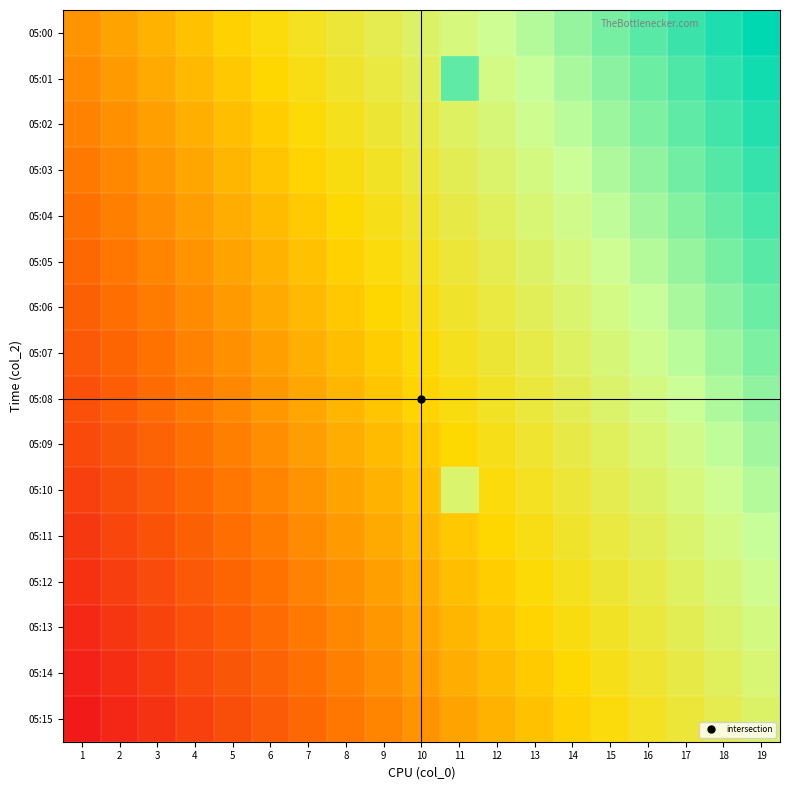

Reading right to left, list all the values displayed in this chart.

05:00: 19=1.0	18=1.0	17=0.9	16=0.9	15=0.9	14=0.8	13=0.8	12=0.7	11=0.7	10=0.7	9=0.6	8=0.6	7=0.6	6=0.5	5=0.5	4=0.4	3=0.4	2=0.4	1=0.3
05:01: 19=1.0	18=0.9	17=0.9	16=0.9	15=0.8	14=0.8	13=0.8	12=0.7	11=0.9	10=0.6	9=0.6	8=0.6	7=0.5	6=0.5	5=0.5	4=0.4	3=0.4	2=0.3	1=0.3
05:02: 19=1.0	18=0.9	17=0.9	16=0.8	15=0.8	14=0.8	13=0.7	12=0.7	11=0.7	10=0.6	9=0.6	8=0.5	7=0.5	6=0.5	5=0.4	4=0.4	3=0.4	2=0.3	1=0.3
05:03: 19=0.9	18=0.9	17=0.9	16=0.8	15=0.8	14=0.7	13=0.7	12=0.7	11=0.6	10=0.6	9=0.6	8=0.5	7=0.5	6=0.5	5=0.4	4=0.4	3=0.3	2=0.3	1=0.3
05:04: 19=0.9	18=0.9	17=0.8	16=0.8	15=0.8	14=0.7	13=0.7	12=0.7	11=0.6	10=0.6	9=0.5	8=0.5	7=0.5	6=0.4	5=0.4	4=0.4	3=0.3	2=0.3	1=0.2
05:05: 19=0.9	18=0.9	17=0.8	16=0.8	15=0.7	14=0.7	13=0.7	12=0.6	11=0.6	10=0.6	9=0.5	8=0.5	7=0.4	6=0.4	5=0.4	4=0.3	3=0.3	2=0.3	1=0.2
05:06: 19=0.9	18=0.8	17=0.8	16=0.8	15=0.7	14=0.7	13=0.6	12=0.6	11=0.6	10=0.5	9=0.5	8=0.5	7=0.4	6=0.4	5=0.3	4=0.3	3=0.3	2=0.2	1=0.2
05:07: 19=0.8	18=0.8	17=0.8	16=0.7	15=0.7	14=0.7	13=0.6	12=0.6	11=0.5	10=0.5	9=0.5	8=0.4	7=0.4	6=0.4	5=0.3	4=0.3	3=0.3	2=0.2	1=0.2
05:08: 19=0.8	18=0.8	17=0.7	16=0.7	15=0.7	14=0.6	13=0.6	12=0.6	11=0.5	10=0.5	9=0.5	8=0.4	7=0.4	6=0.3	5=0.3	4=0.3	3=0.2	2=0.2	1=0.2
05:09: 19=0.8	18=0.8	17=0.7	16=0.7	15=0.7	14=0.6	13=0.6	12=0.5	11=0.5	10=0.5	9=0.4	8=0.4	7=0.4	6=0.3	5=0.3	4=0.2	3=0.2	2=0.2	1=0.1
05:10: 19=0.8	18=0.7	17=0.7	16=0.7	15=0.6	14=0.6	13=0.6	12=0.5	11=0.7	10=0.4	9=0.4	8=0.4	7=0.3	6=0.3	5=0.3	4=0.2	3=0.2	2=0.1	1=0.1
05:11: 19=0.8	18=0.7	17=0.7	16=0.6	15=0.6	14=0.6	13=0.5	12=0.5	11=0.5	10=0.4	9=0.4	8=0.3	7=0.3	6=0.3	5=0.2	4=0.2	3=0.2	2=0.1	1=0.1
05:12: 19=0.7	18=0.7	17=0.7	16=0.6	15=0.6	14=0.5	13=0.5	12=0.5	11=0.4	10=0.4	9=0.4	8=0.3	7=0.3	6=0.3	5=0.2	4=0.2	3=0.1	2=0.1	1=0.1
05:13: 19=0.7	18=0.7	17=0.6	16=0.6	15=0.6	14=0.5	13=0.5	12=0.5	11=0.4	10=0.4	9=0.3	8=0.3	7=0.3	6=0.2	5=0.2	4=0.2	3=0.1	2=0.1	1=0.0
05:14: 19=0.7	18=0.7	17=0.6	16=0.6	15=0.5	14=0.5	13=0.5	12=0.4	11=0.4	10=0.4	9=0.3	8=0.3	7=0.2	6=0.2	5=0.2	4=0.1	3=0.1	2=0.1	1=0.0
05:15: 19=0.7	18=0.6	17=0.6	16=0.6	15=0.5	14=0.5	13=0.4	12=0.4	11=0.4	10=0.3	9=0.3	8=0.3	7=0.2	6=0.2	5=0.1	4=0.1	3=0.1	2=0.0	1=0.0